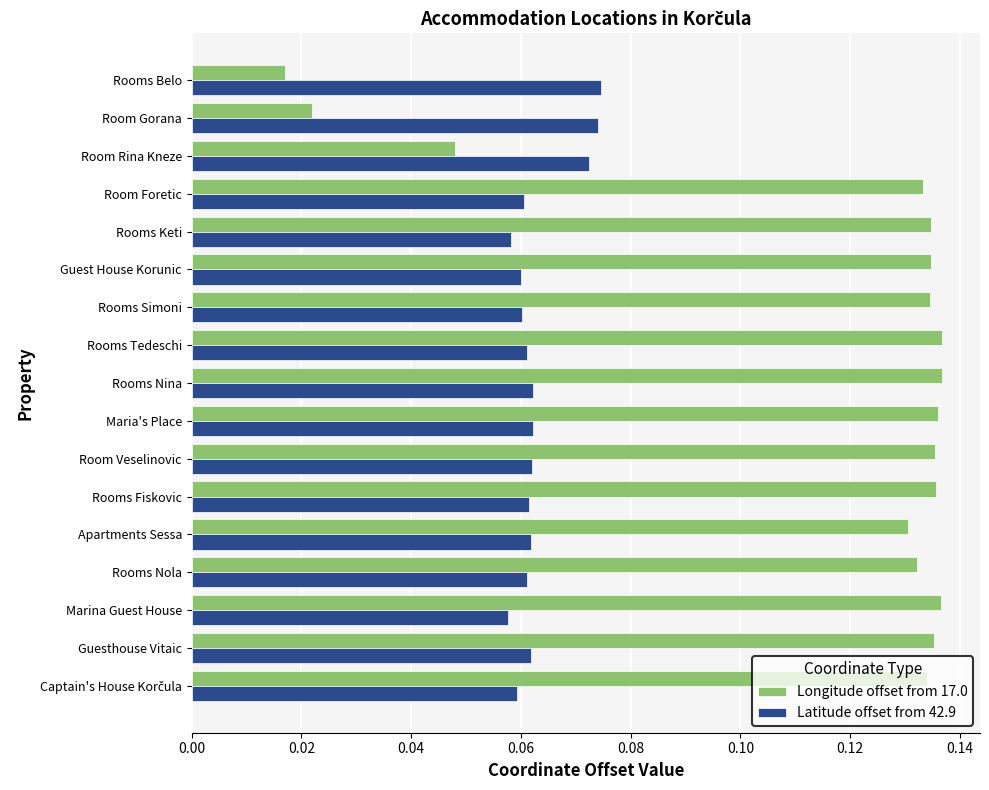

At which label does Longitude offset from 17.0 reach its minimum?

Rooms Belo